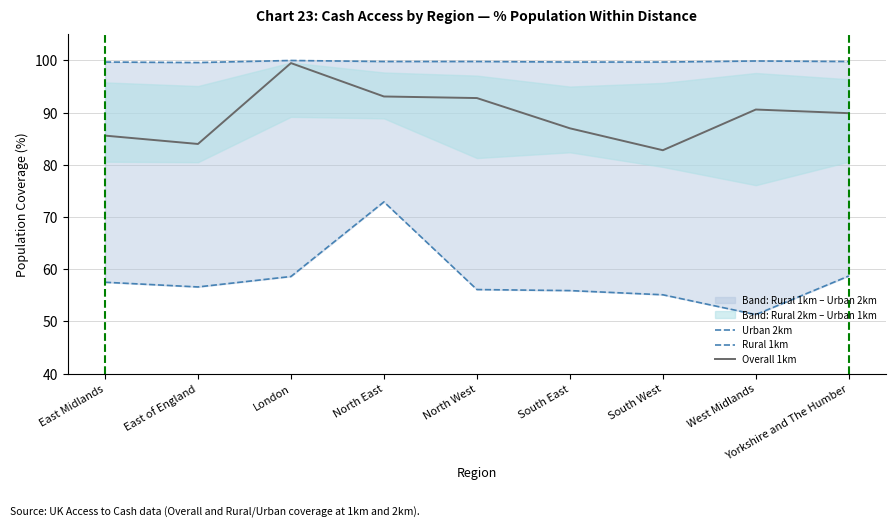

What is the label of the 7th point from the left?

South West